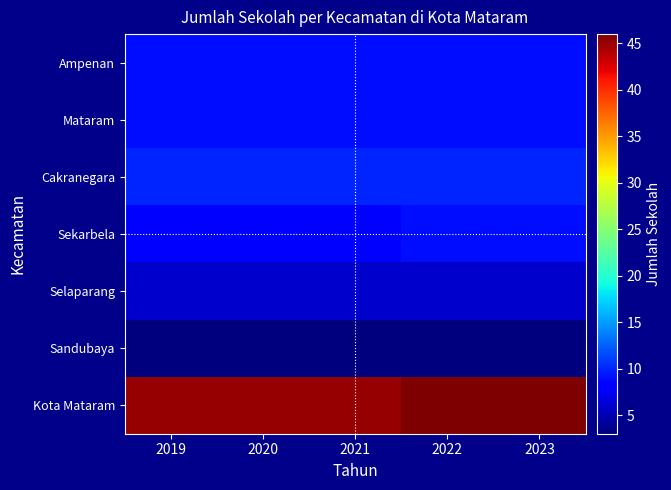

At how many categories does at least one series exceed 28?

5